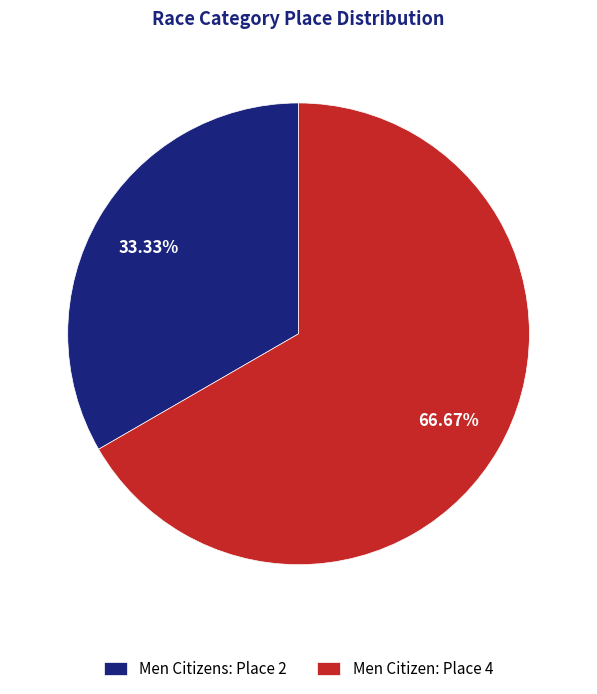

Rank the categories by value from lowest to highest.

Men Citizens: Place 2, Men Citizen: Place 4